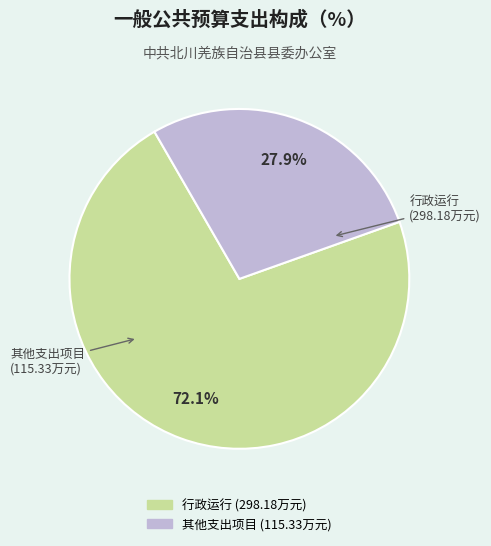

To the nearest percent, what is the average slice percentage?

50%